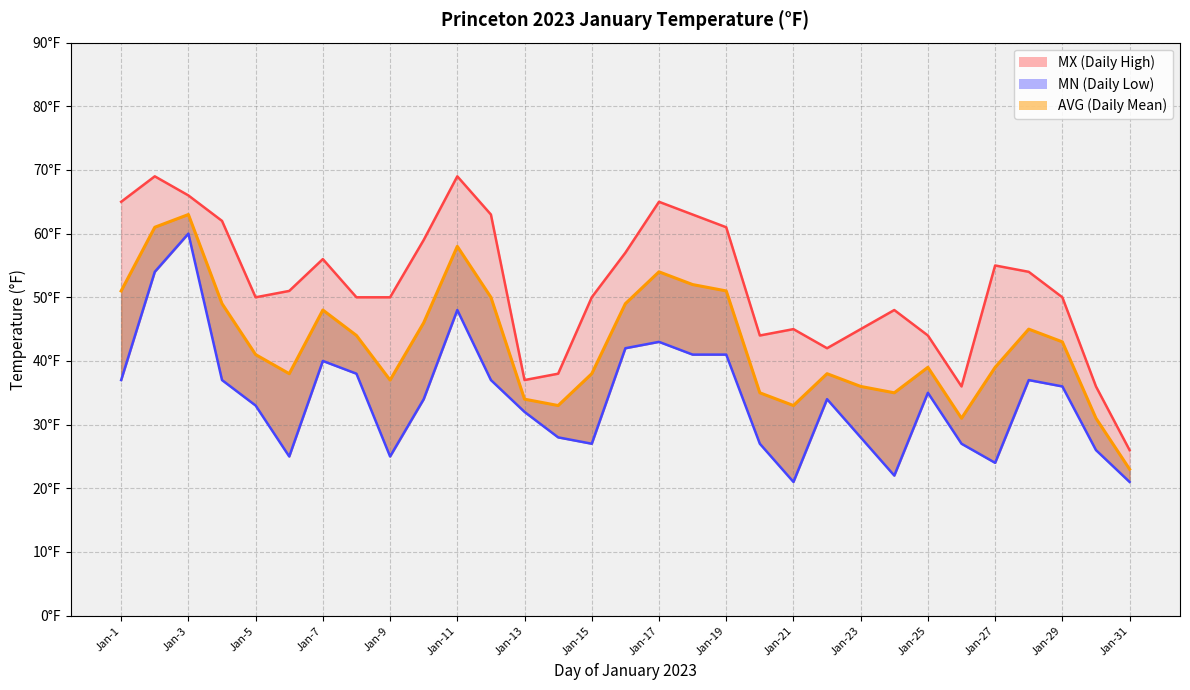

Reading left to right, what are all the values shown in this chart?

MX (Daily High): Jan-1=65	Jan-2=69	Jan-3=66	Jan-4=62	Jan-5=50	Jan-6=51	Jan-7=56	Jan-8=50	Jan-9=50	Jan-10=59	Jan-11=69	Jan-12=63	Jan-13=37	Jan-14=38	Jan-15=50	Jan-16=57	Jan-17=65	Jan-18=63	Jan-19=61	Jan-20=44	Jan-21=45	Jan-22=42	Jan-23=45	Jan-24=48	Jan-25=44	Jan-26=36	Jan-27=55	Jan-28=54	Jan-29=50	Jan-30=36	Jan-31=26
MN (Daily Low): Jan-1=37	Jan-2=54	Jan-3=60	Jan-4=37	Jan-5=33	Jan-6=25	Jan-7=40	Jan-8=38	Jan-9=25	Jan-10=34	Jan-11=48	Jan-12=37	Jan-13=32	Jan-14=28	Jan-15=27	Jan-16=42	Jan-17=43	Jan-18=41	Jan-19=41	Jan-20=27	Jan-21=21	Jan-22=34	Jan-23=28	Jan-24=22	Jan-25=35	Jan-26=27	Jan-27=24	Jan-28=37	Jan-29=36	Jan-30=26	Jan-31=21
AVG (Daily Mean): Jan-1=51	Jan-2=61	Jan-3=63	Jan-4=49	Jan-5=41	Jan-6=38	Jan-7=48	Jan-8=44	Jan-9=37	Jan-10=46	Jan-11=58	Jan-12=50	Jan-13=34	Jan-14=33	Jan-15=38	Jan-16=49	Jan-17=54	Jan-18=52	Jan-19=51	Jan-20=35	Jan-21=33	Jan-22=38	Jan-23=36	Jan-24=35	Jan-25=39	Jan-26=31	Jan-27=39	Jan-28=45	Jan-29=43	Jan-30=31	Jan-31=23